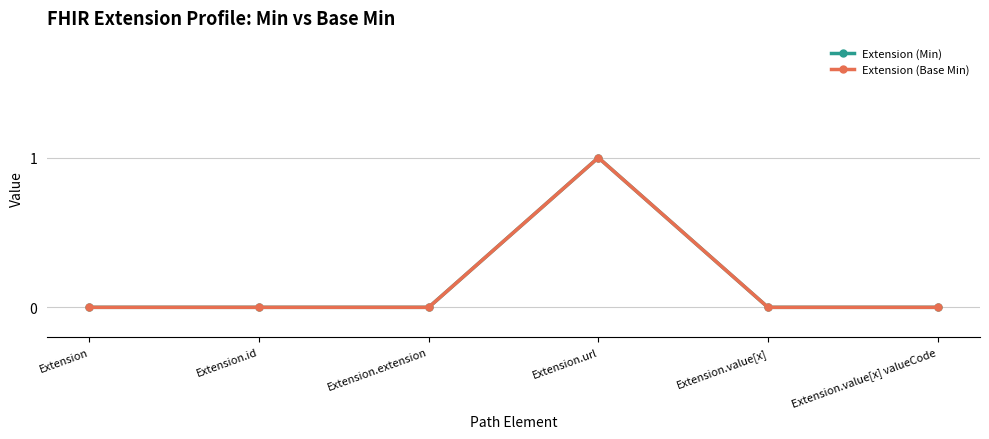

Is this an area chart (filled region under the line)?

No